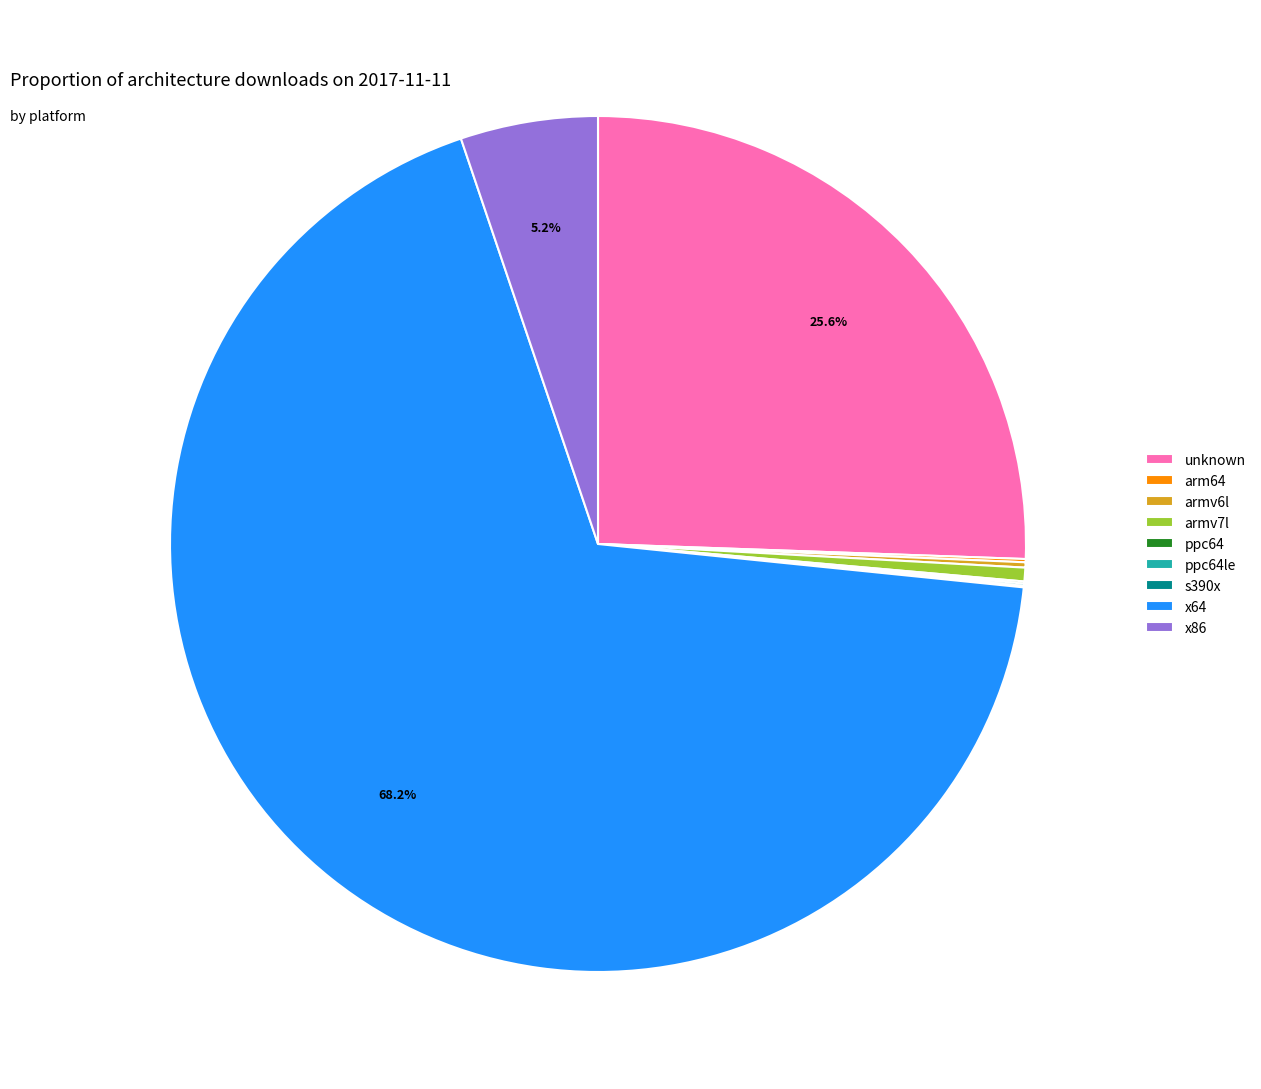

Approximately how many times larger is the value at x64 compared to armv7l?

132.1